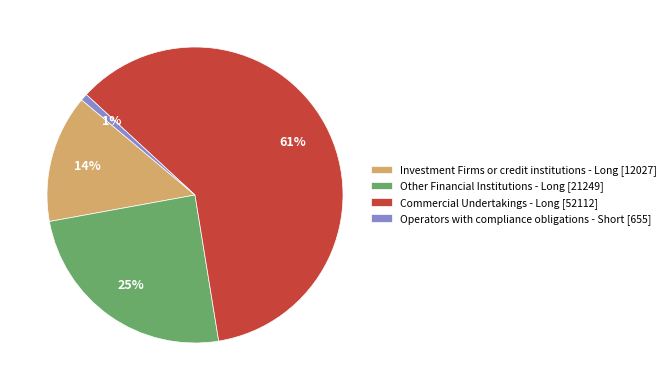

The Investment Firms or credit institutions - Long [12027] slice represents 14% of the pie. True or false?

True